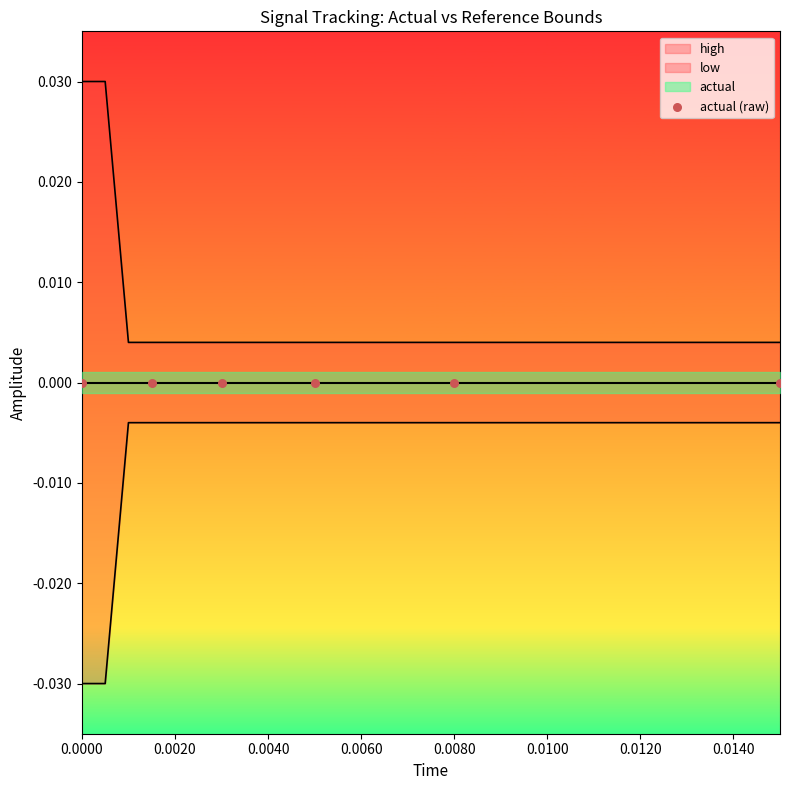

Which series contains the highest Y value?

high